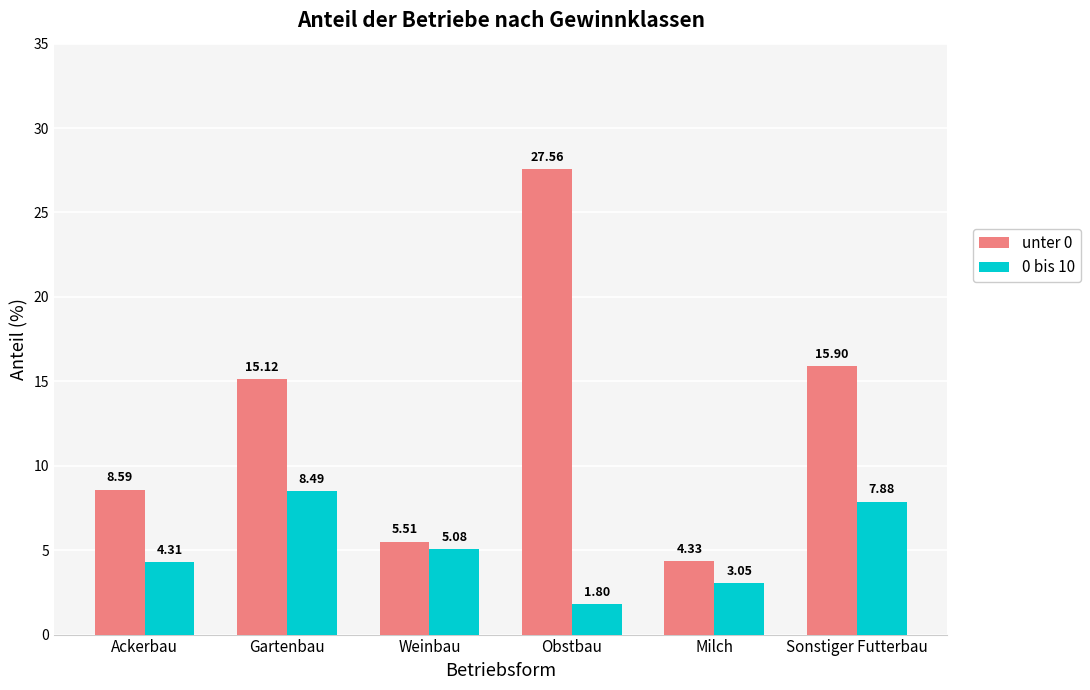

At which label does unter 0 reach its minimum?

Milch